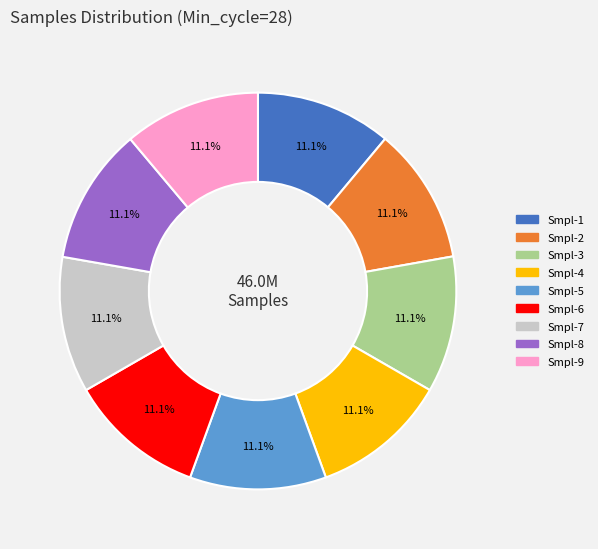

Is there any slice that represents more than half of the pie?

No